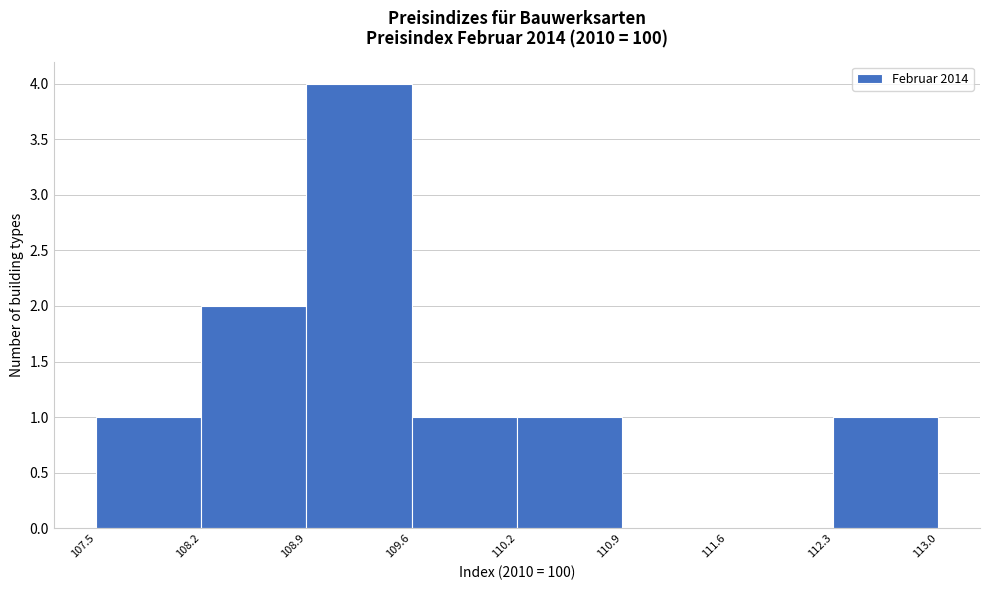

How tall is the bar that spans 107.5 to 108.2 on the x-axis? The values are not printed on the chart, so give them approximately, as read against the axis.

1